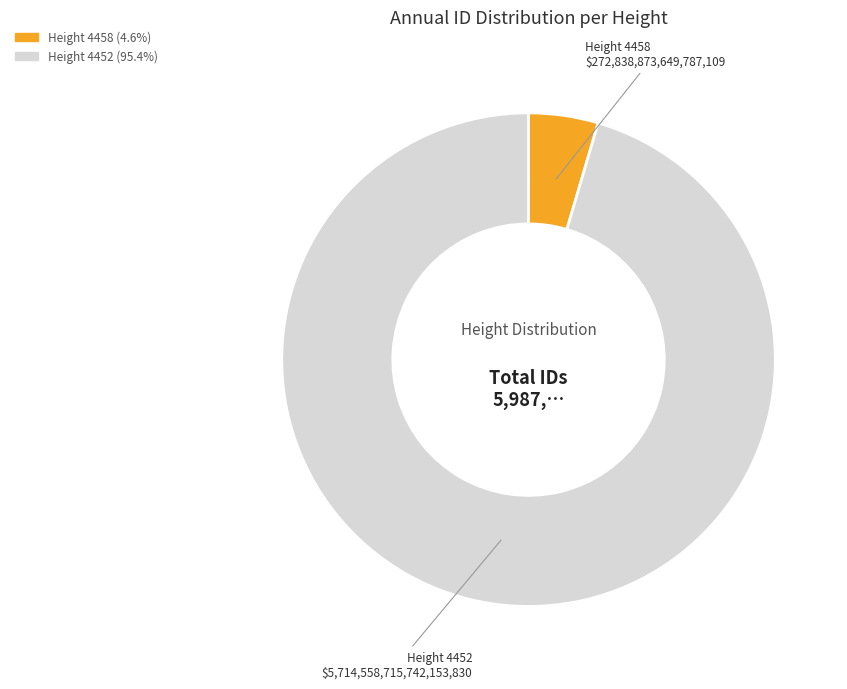

Between Height 4458 and Height 4452, which is larger?

Height 4452